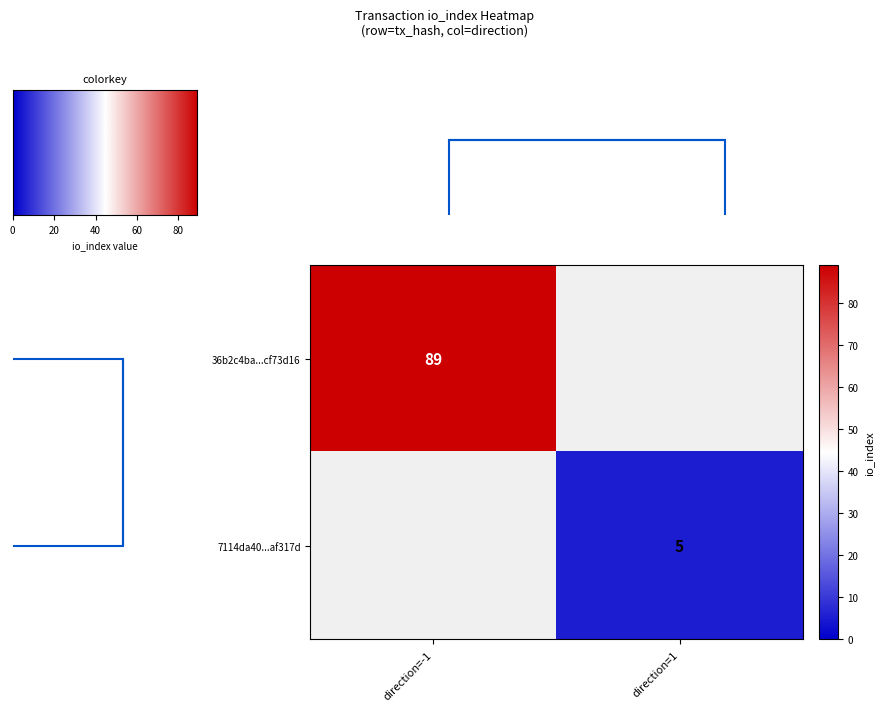

Is it true that 36b2c4ba...cf73d16 equals 89 at direction=-1?

True